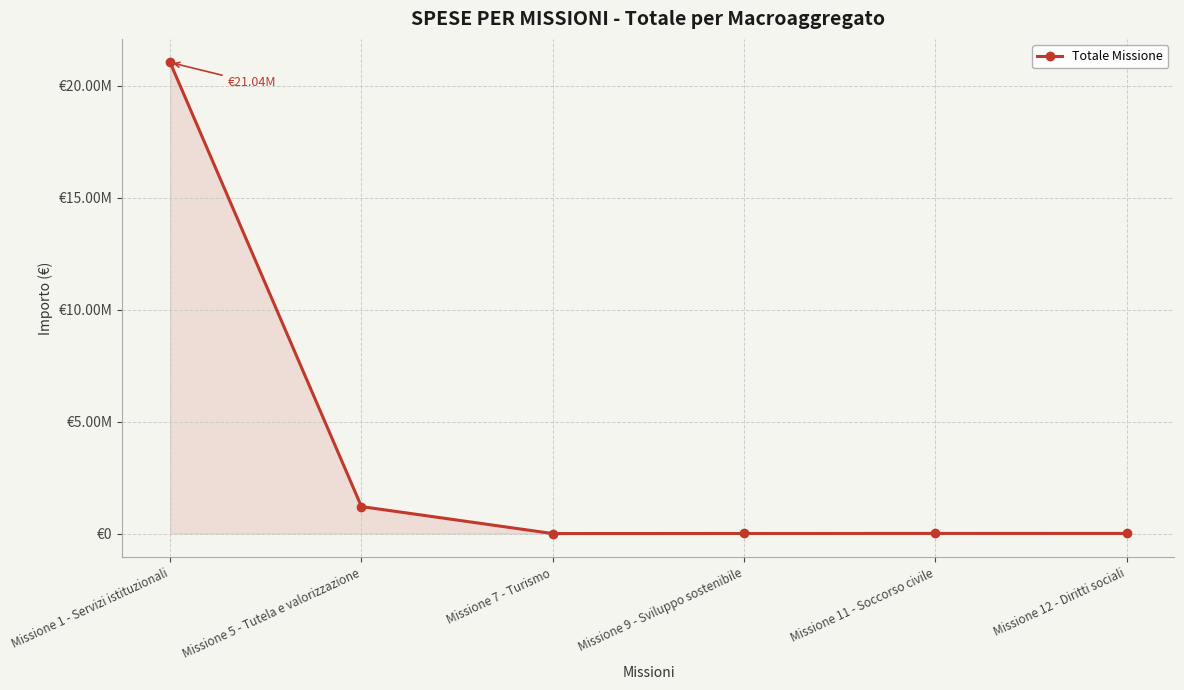

What is the label of the 4th point from the right?

Missione 7 - Turismo